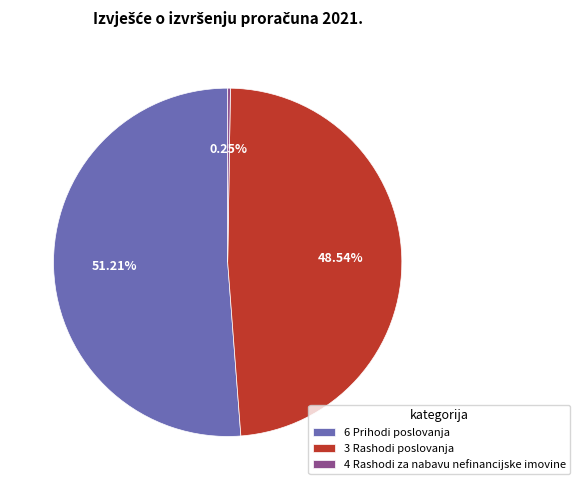

Is the sum of 6 Prihodi poslovanja and 3 Rashodi poslovanja greater than half?

Yes